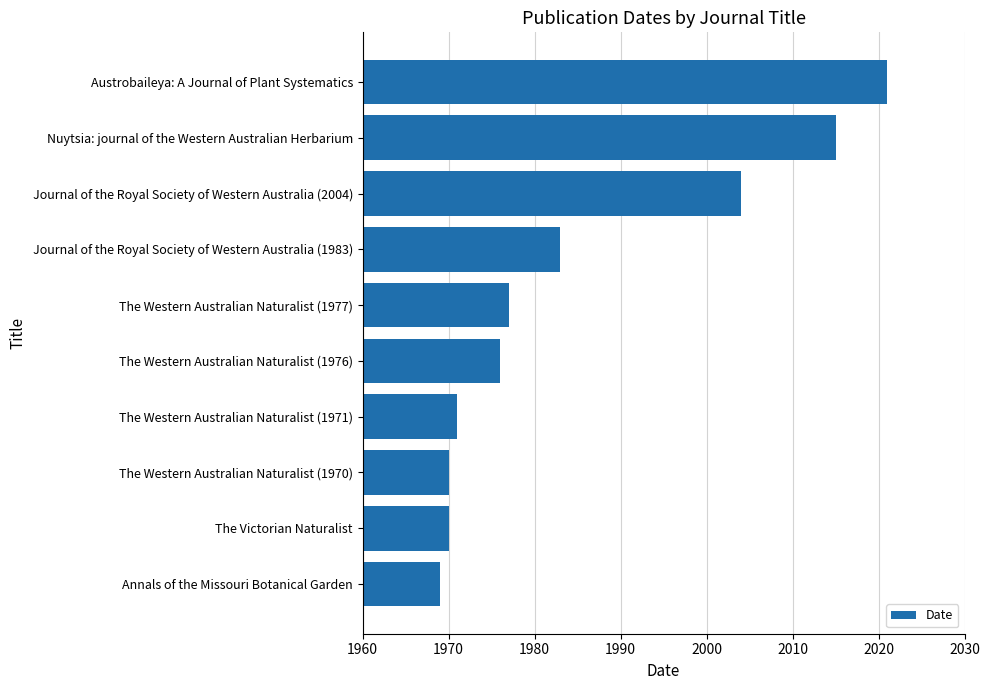

The chart shows a value of 1180 at Nuytsia: journal of the Western Australian Herbarium. True or false?

False